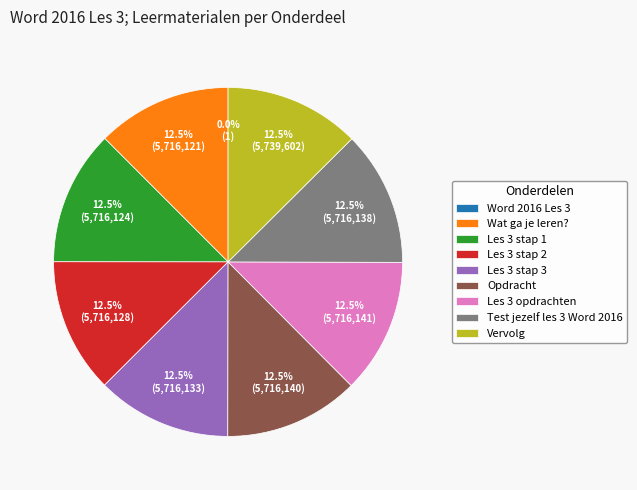

Does any single category account for the majority?

No